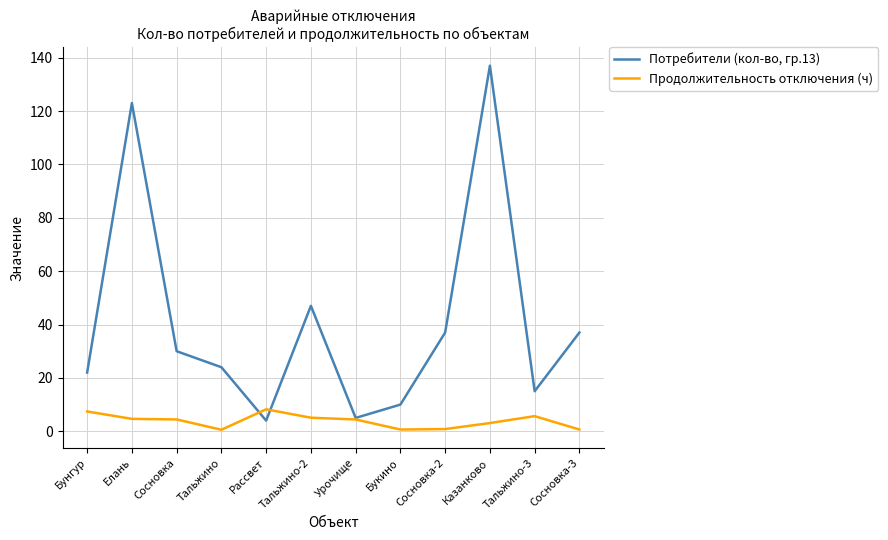

What are all the series names shown in the legend?

Потребители (кол-во, гр.13), Продолжительность отключения (ч)